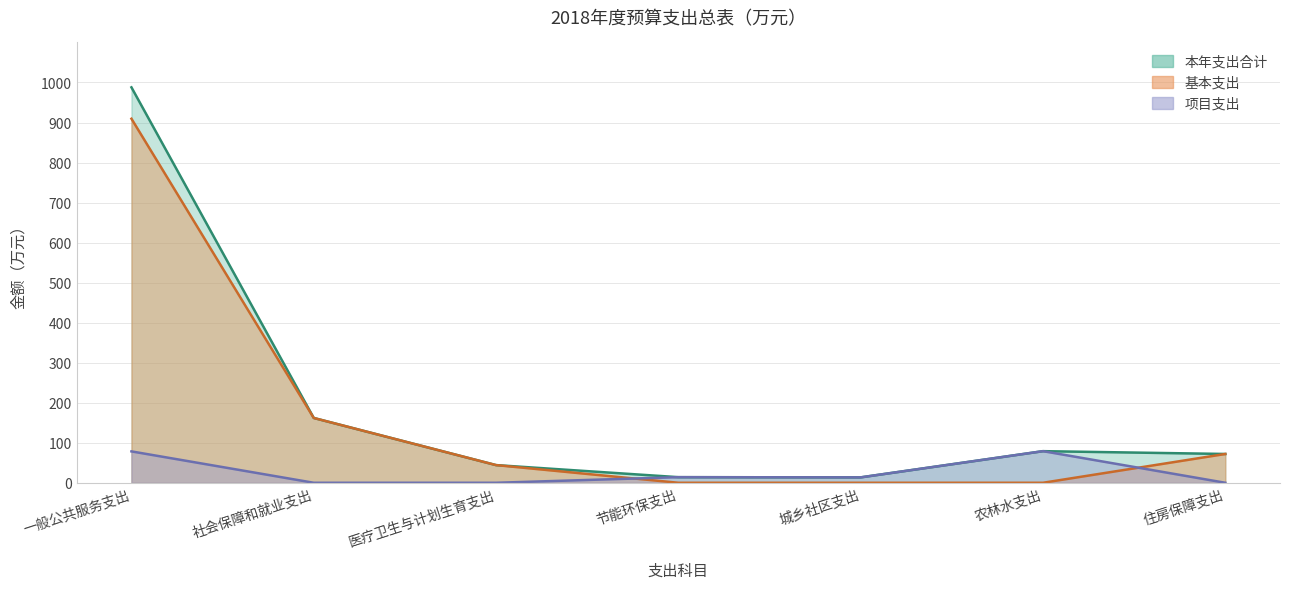

At how many categories does at least one series exceed 299?

1